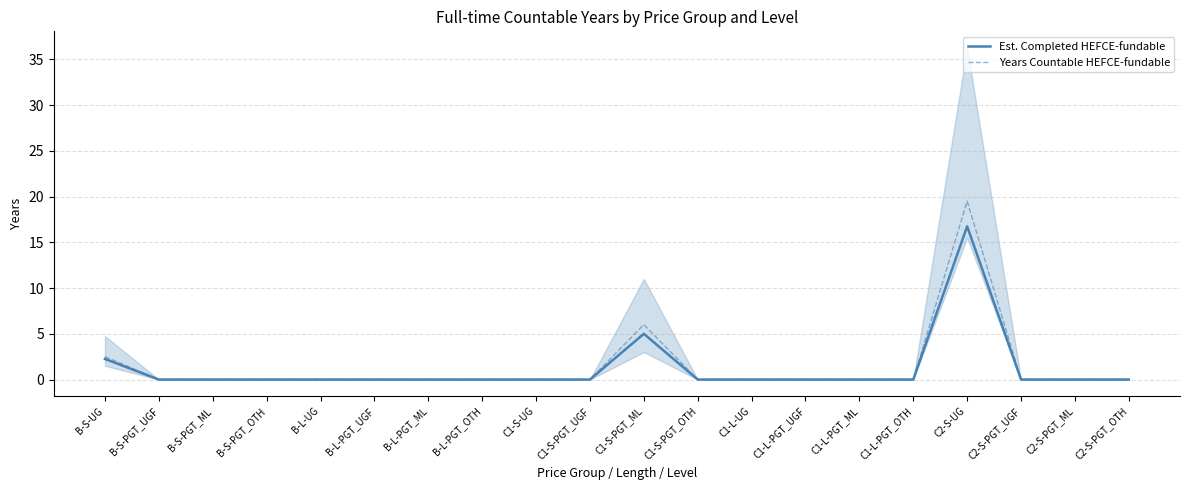

What are all the series names shown in the legend?

Est. Completed HEFCE-fundable, Years Countable HEFCE-fundable